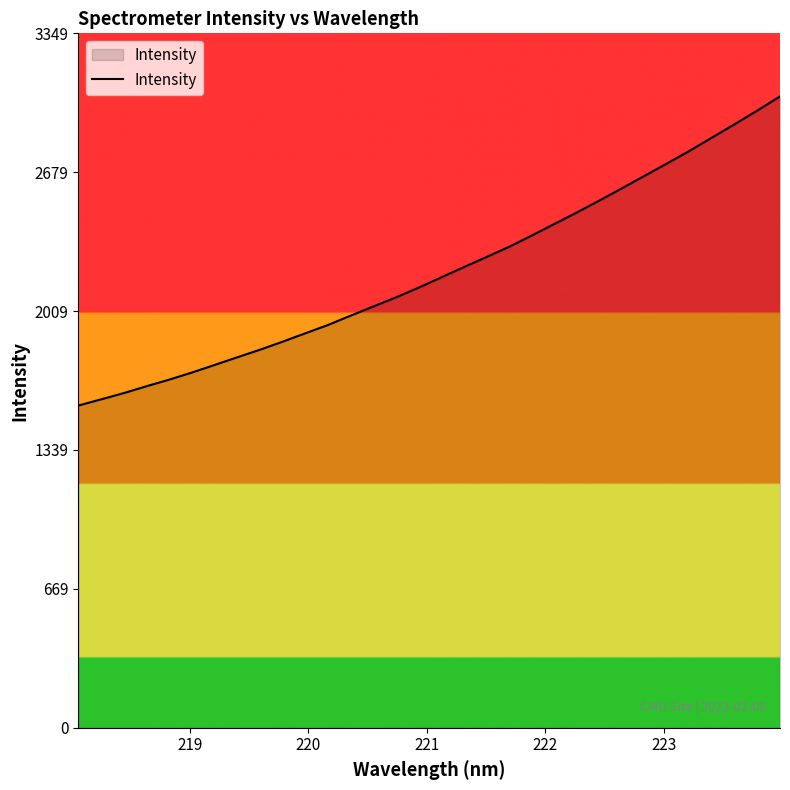

What is the difference between the maximum and minimum values?

1490.9